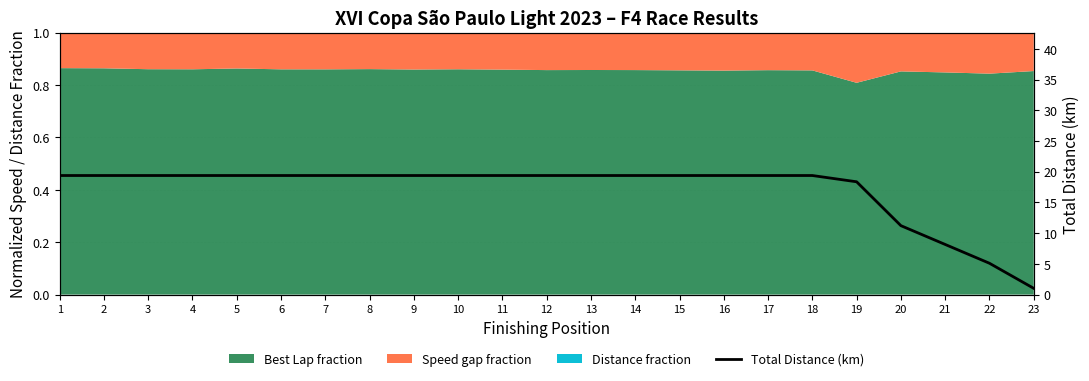

What is the minimum value shown in the chart?

1.0